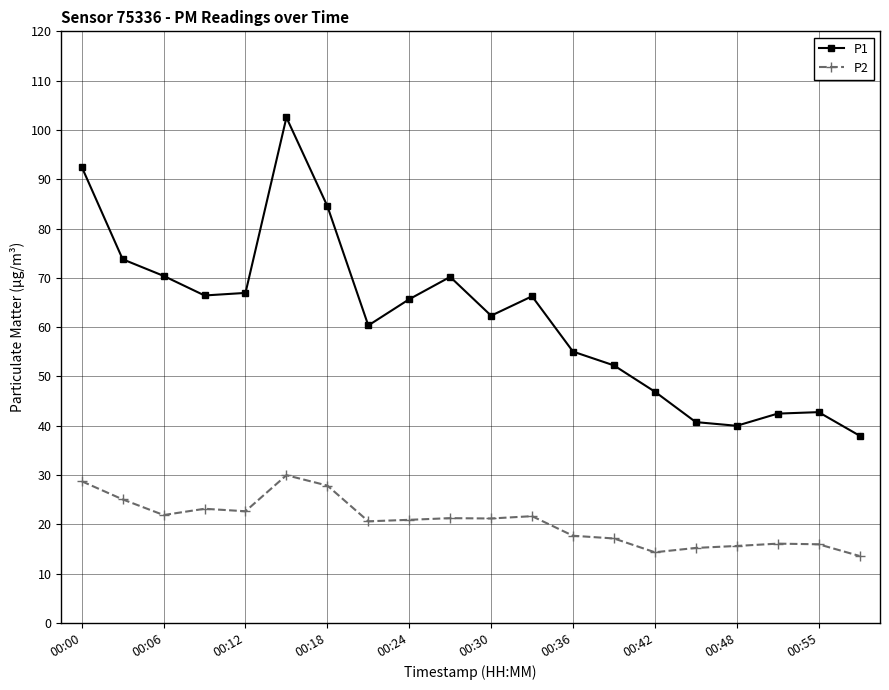

Which series has the largest total across all categories?

P1